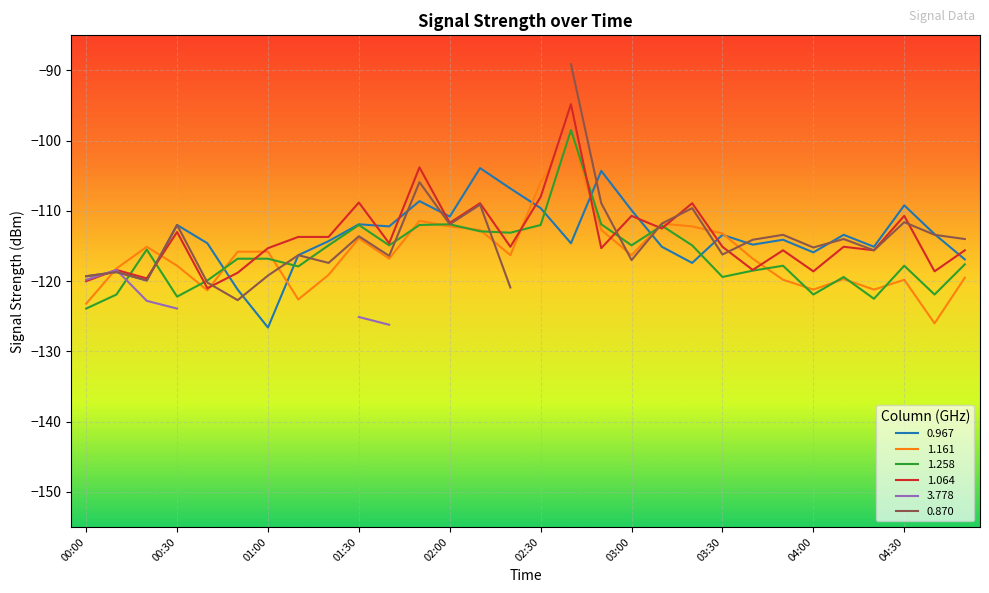

The value of 1.258 at 03:00 is -183.1. True or false?

False